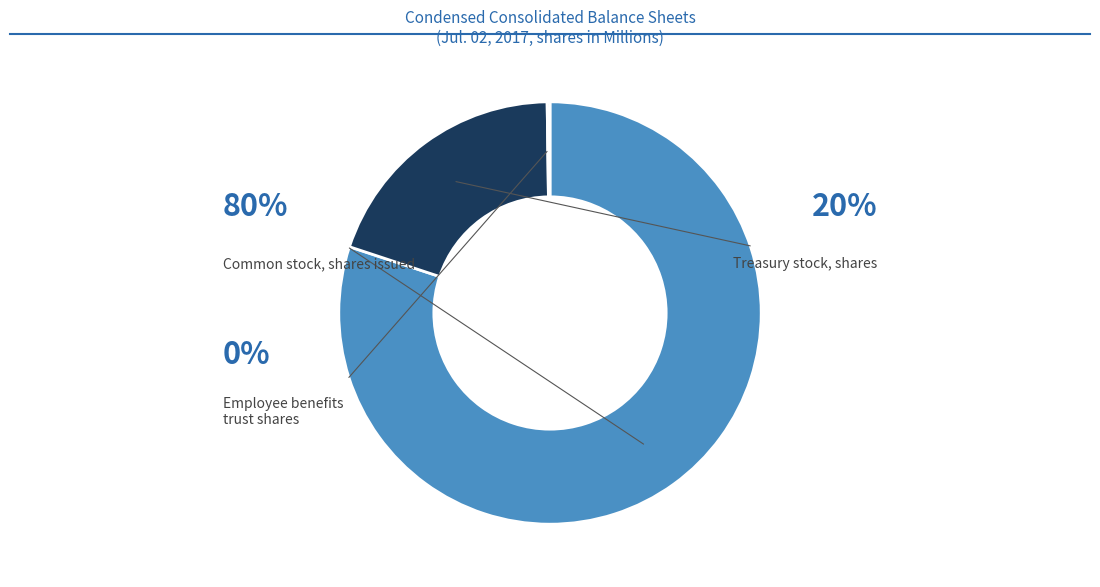

Does any single category account for the majority?

Yes